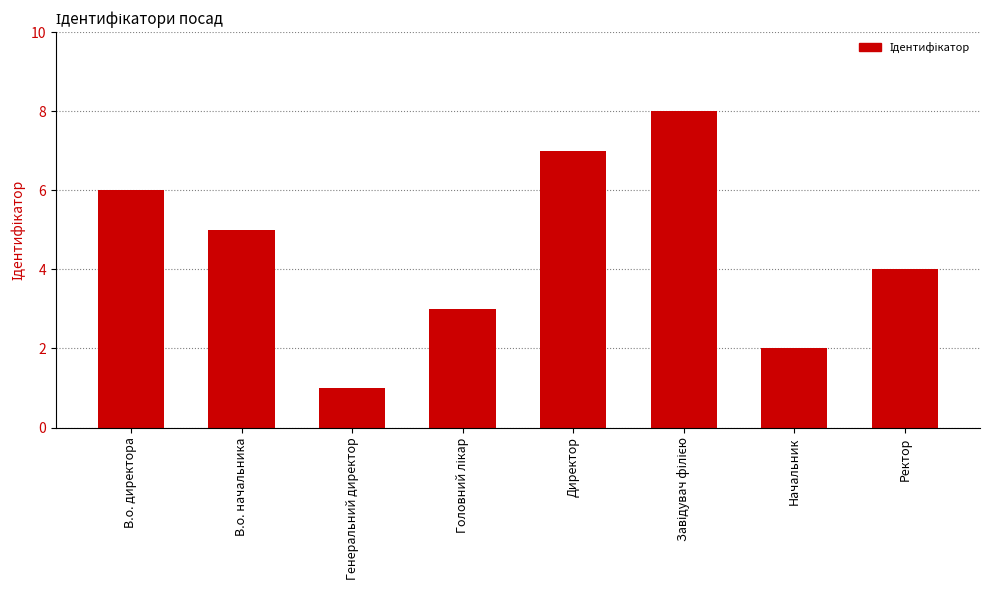

What is the label of the 1st bar from the right?

Ректор